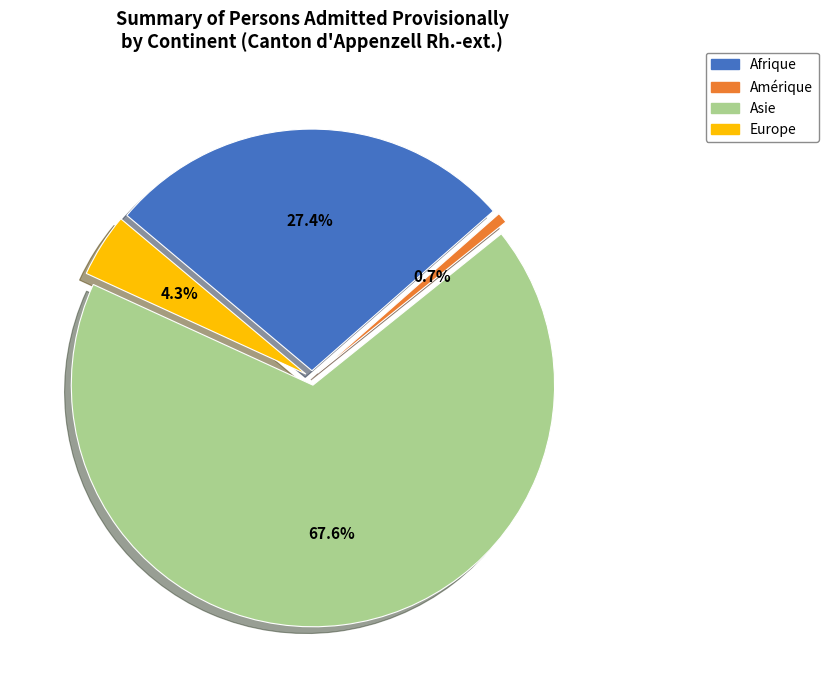

What is the largest slice in the pie chart?

Asie